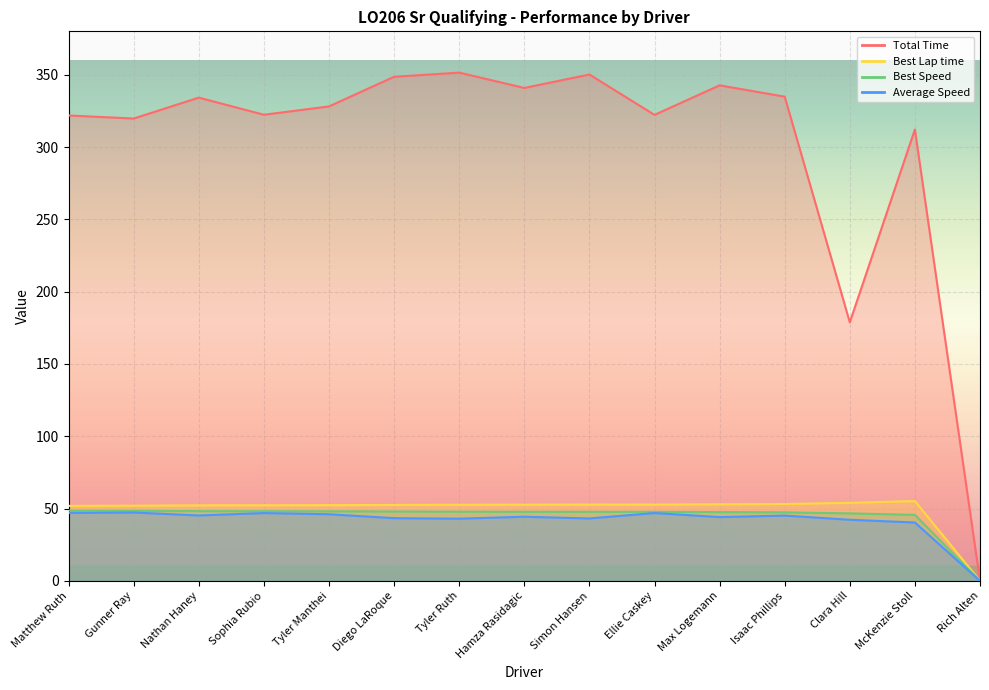

List the series in order of their peak value, lowest first.

Average Speed, Best Speed, Best Lap time, Total Time